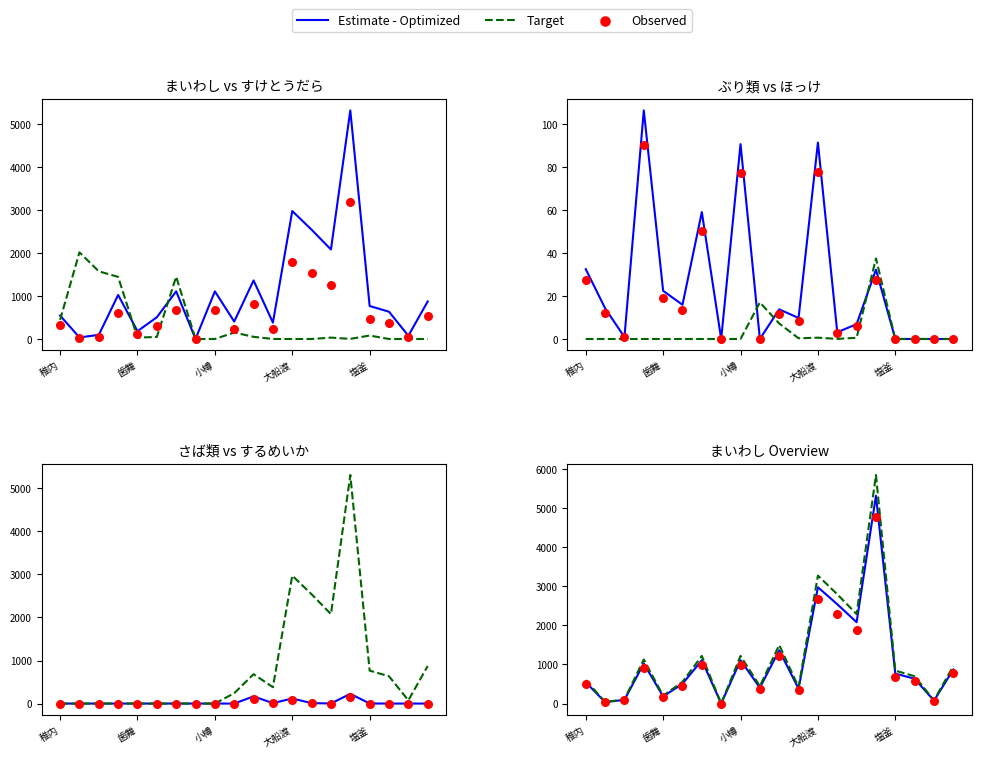

What is the total value across all series at 大船渡?

3069.8